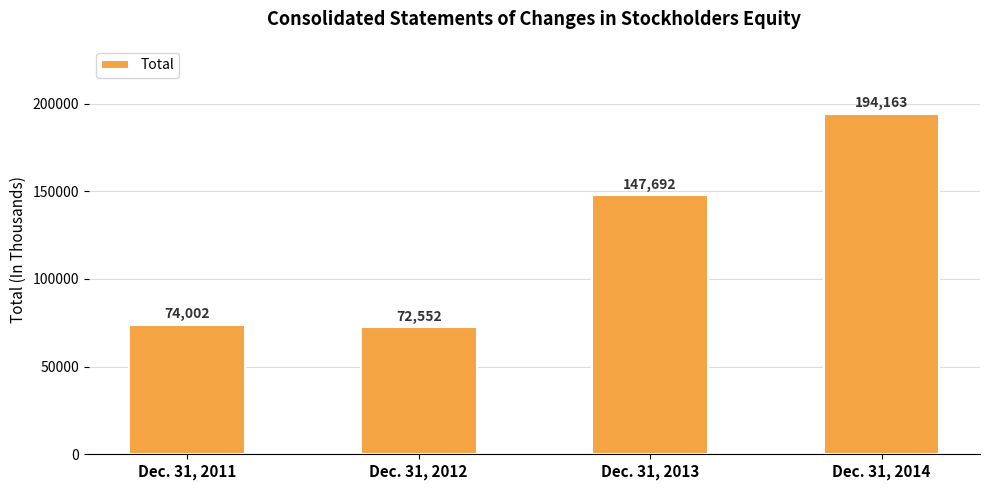

What is the approximate value at Dec. 31, 2012, to the nearest 100?

72600